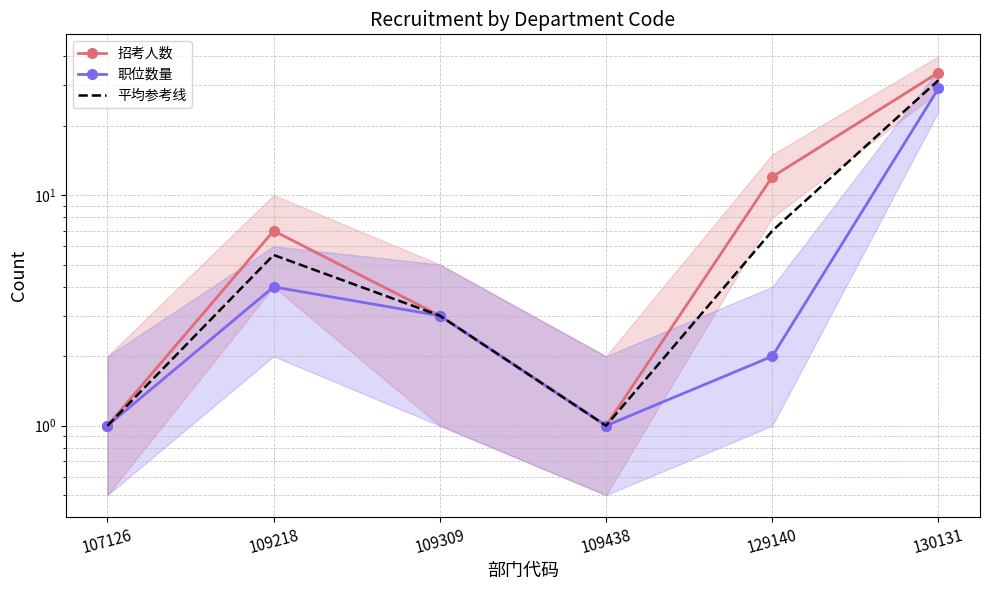

Reading left to right, what are all the values shown in this chart?

招考人数: 1.0	7.0	3.0	1.0	12.0	34.0
职位数量: 1.0	4.0	3.0	1.0	2.0	29.0
平均参考线: 1.0	5.5	3.0	1.0	7.0	31.5